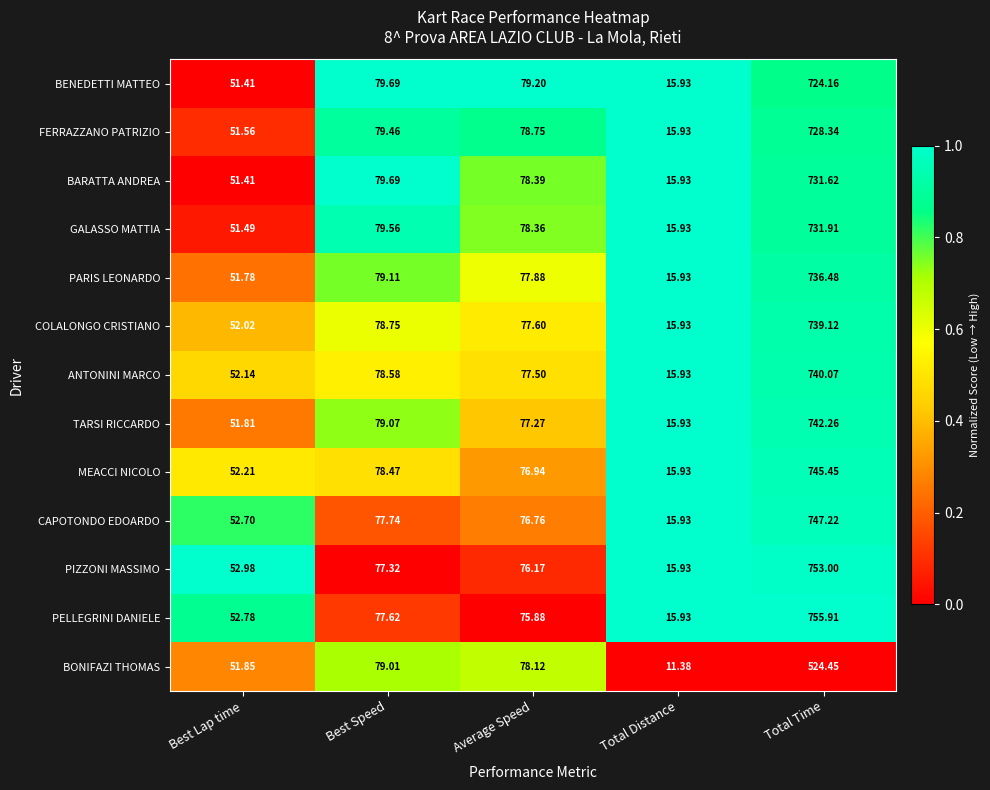

Which series has the largest total across all categories?

PELLEGRINI DANIELE